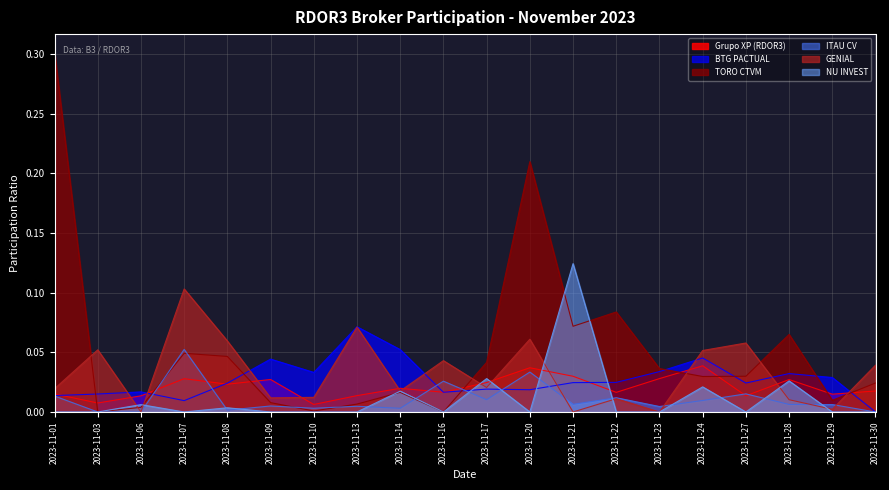

How many data points in TORO CTVM are above 0?

18